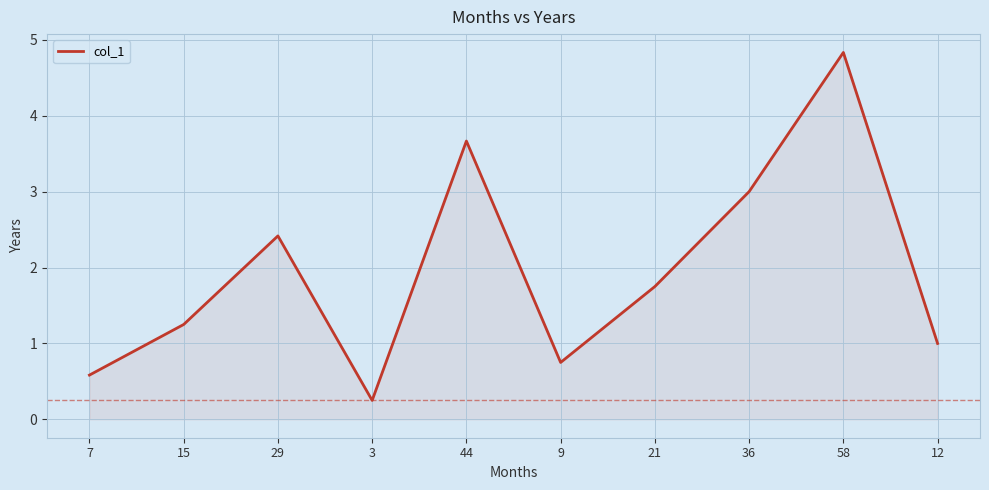

At which label is the value closest to 2?

21